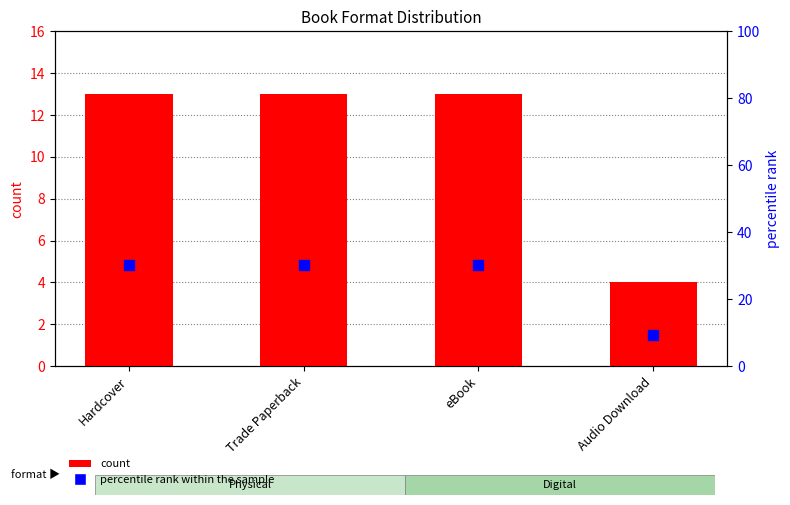

What is the total value across all series at Trade Paperback?

43.2